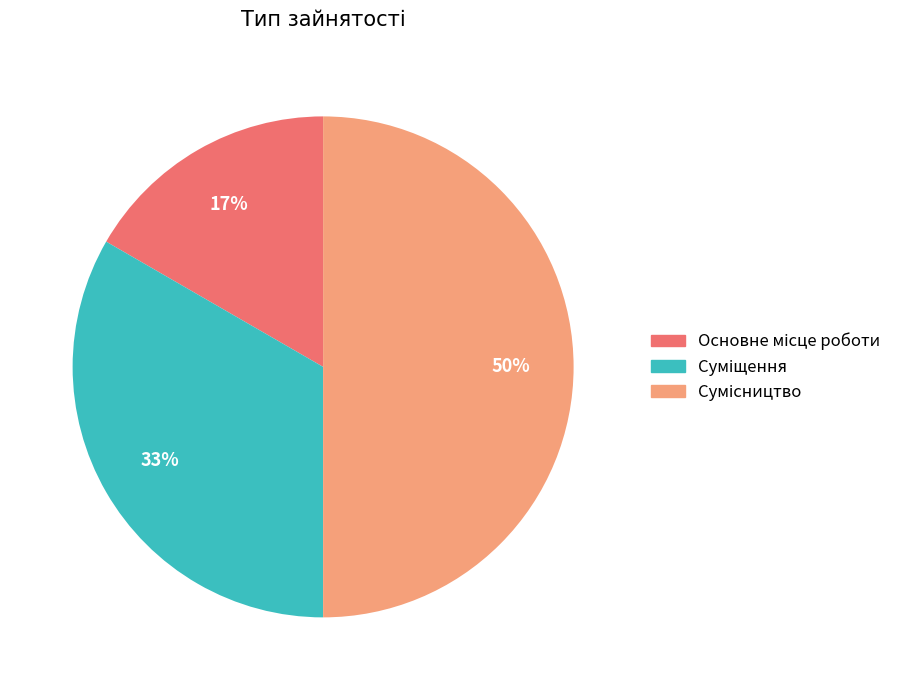

To the nearest percent, what is the difference between the largest and smallest slice percentages?

33%